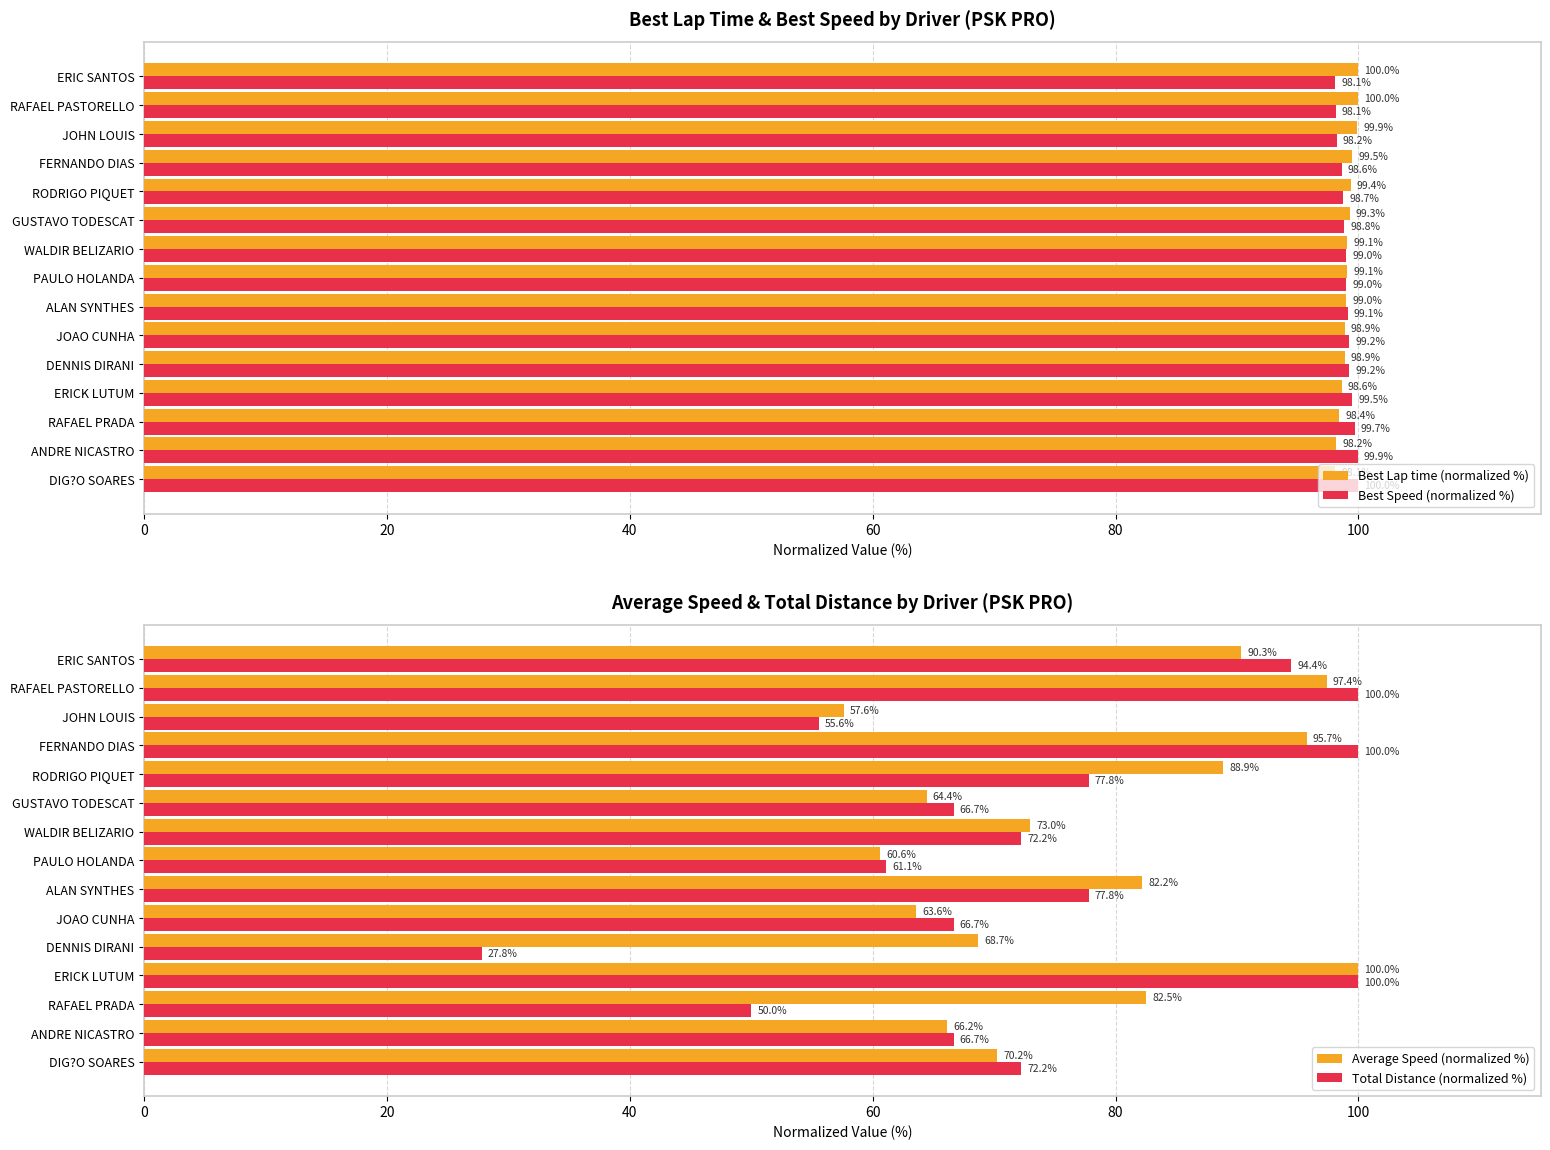

The value of Best Lap time (normalized %) at ANDRE NICASTRO is 98.2. True or false?

True